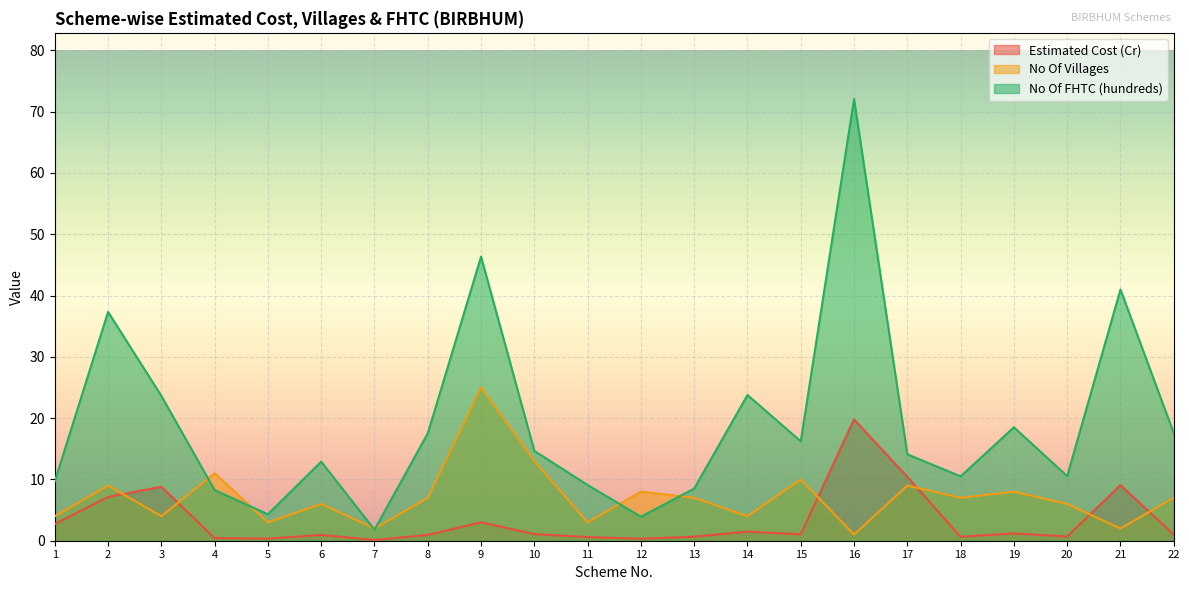

How many intersections are there between No Of FHTC (hundreds) and No Of Villages?

6